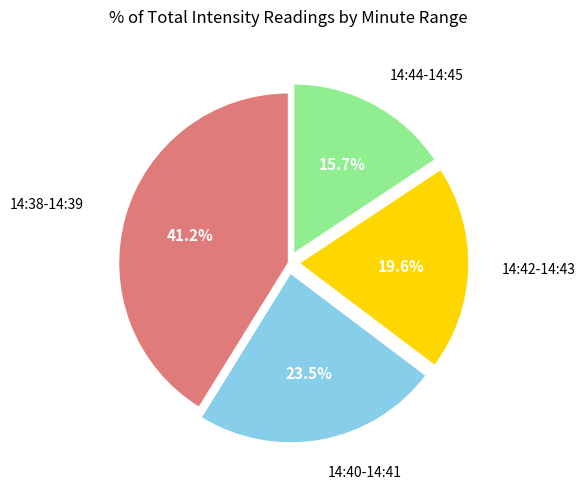

Is there any slice that represents more than half of the pie?

No